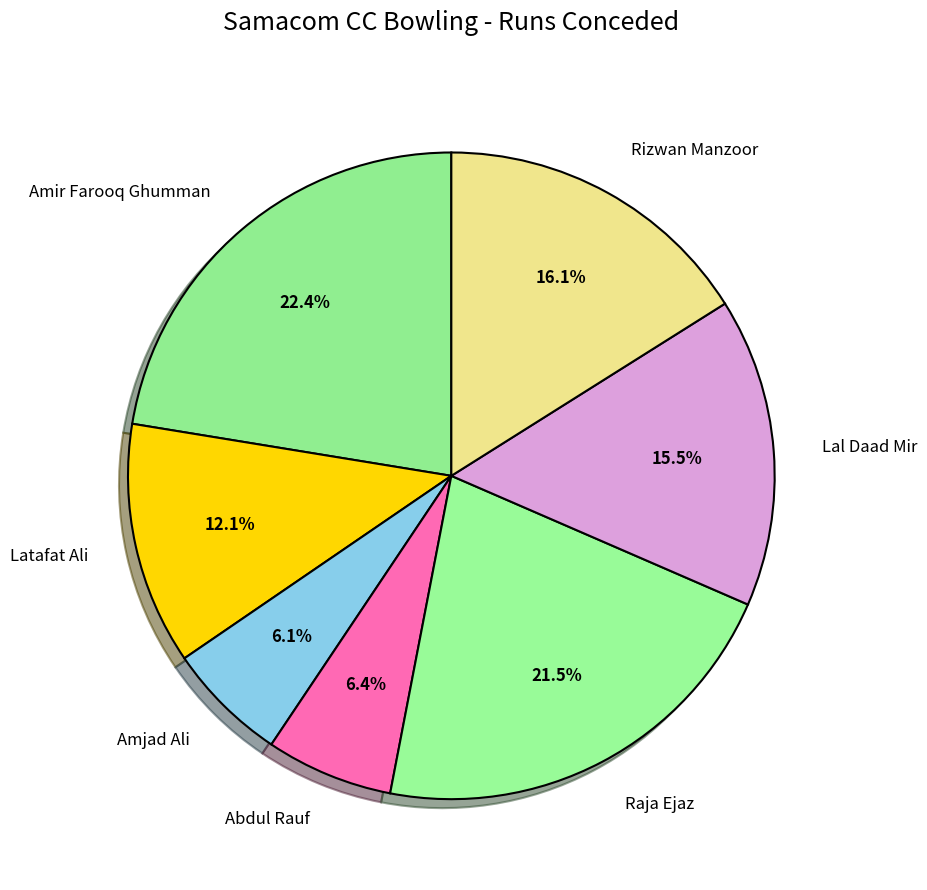

Between Raja Ejaz and Amjad Ali, which is larger?

Raja Ejaz